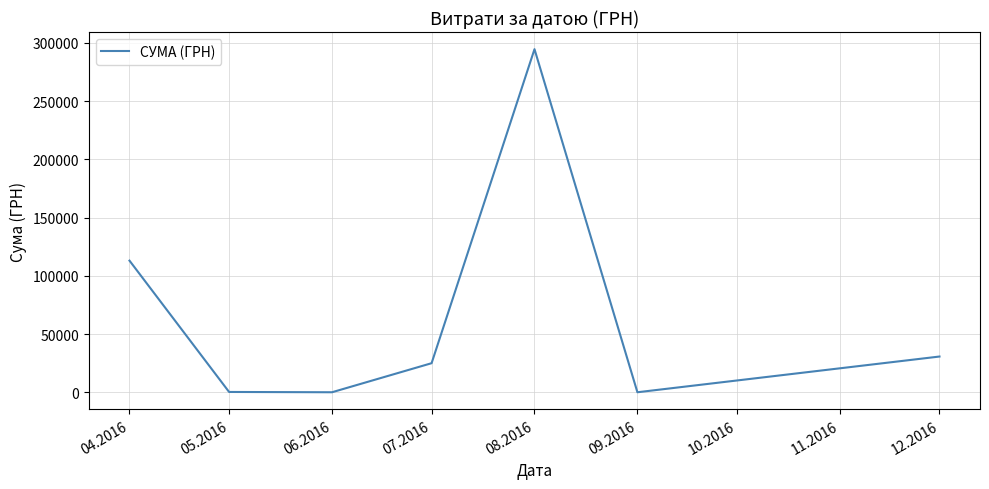

True or false: the data has more than 0 interior local peaks.

True